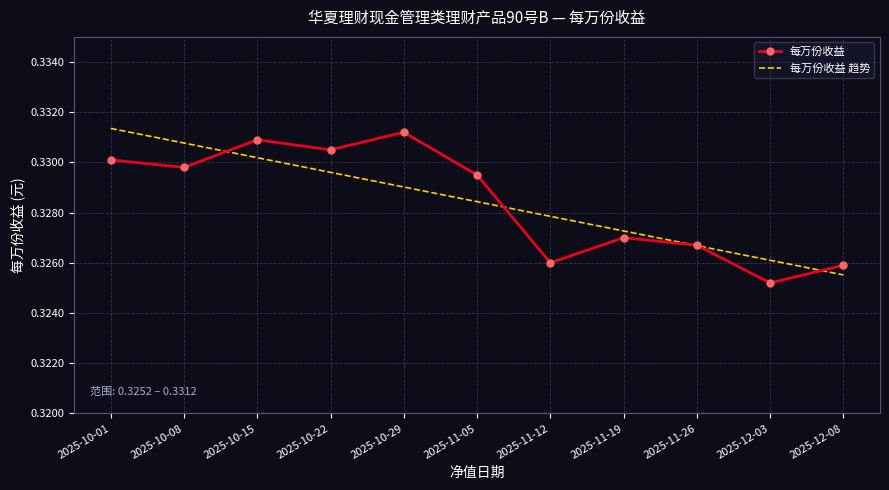

What are all the series names shown in the legend?

每万份收益, 每万份收益 趋势